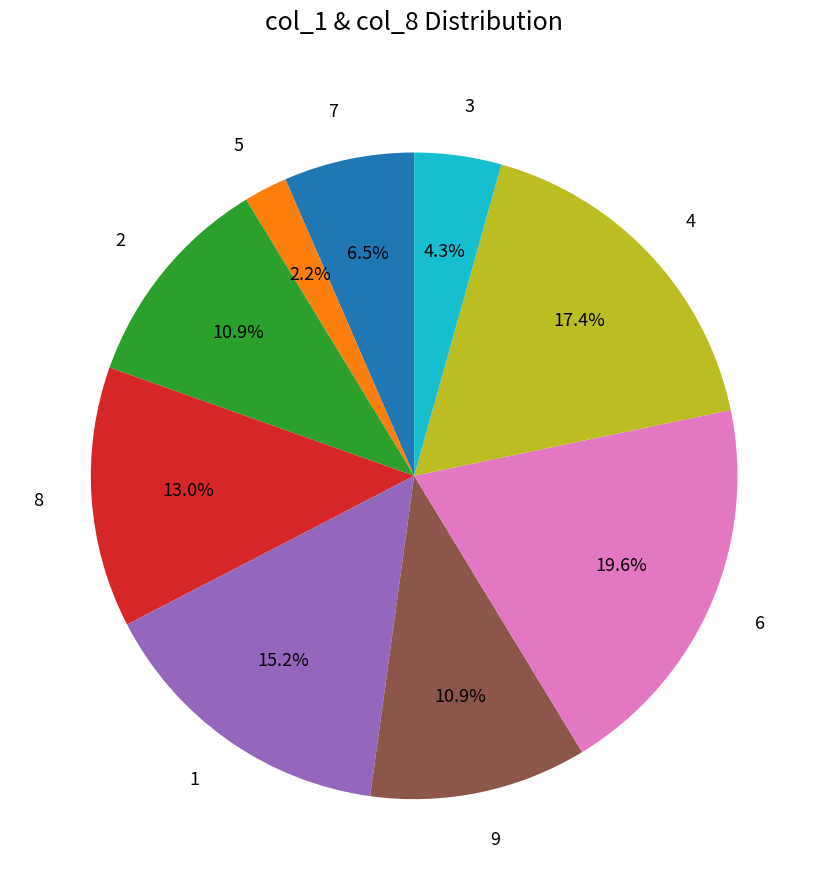

To the nearest percent, what is the combined percentage of 8 and 2?

24%